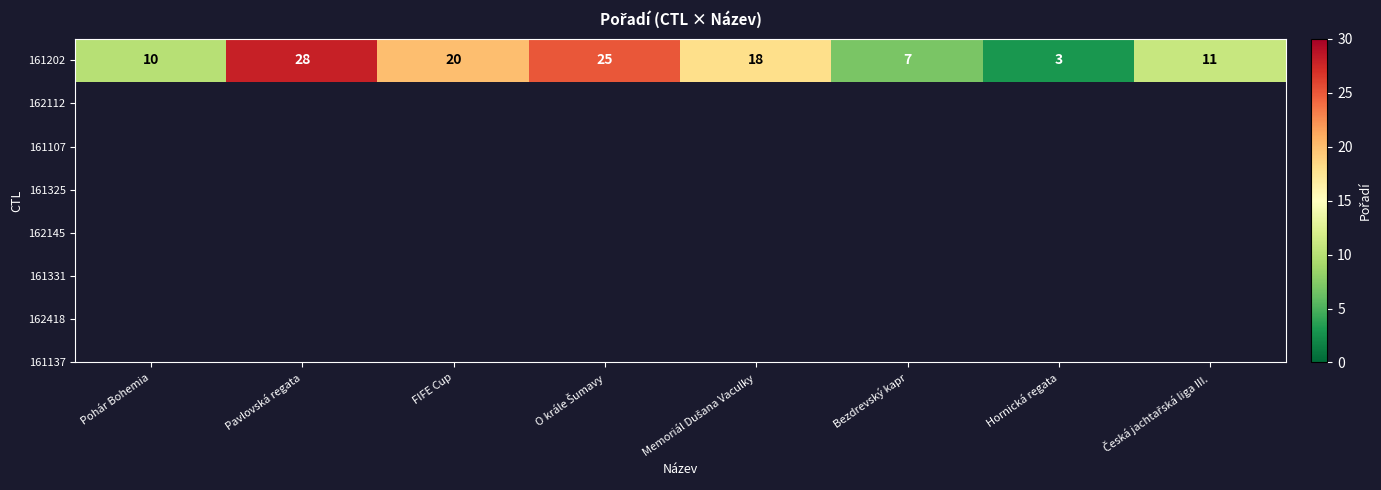

What is the sum of the values at Pavlovská regata and Memoriál Dušana Vaculky?

46